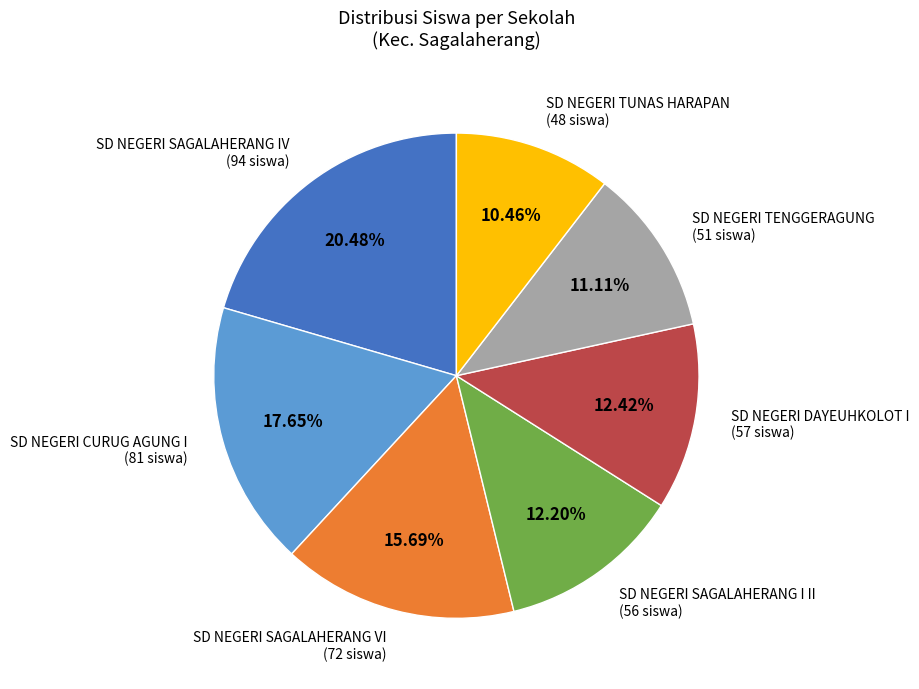

What is the ratio of the value at SD NEGERI TENGGERAGUNG (51 siswa) to the value at SD NEGERI TUNAS HARAPAN (48 siswa)?

1.1